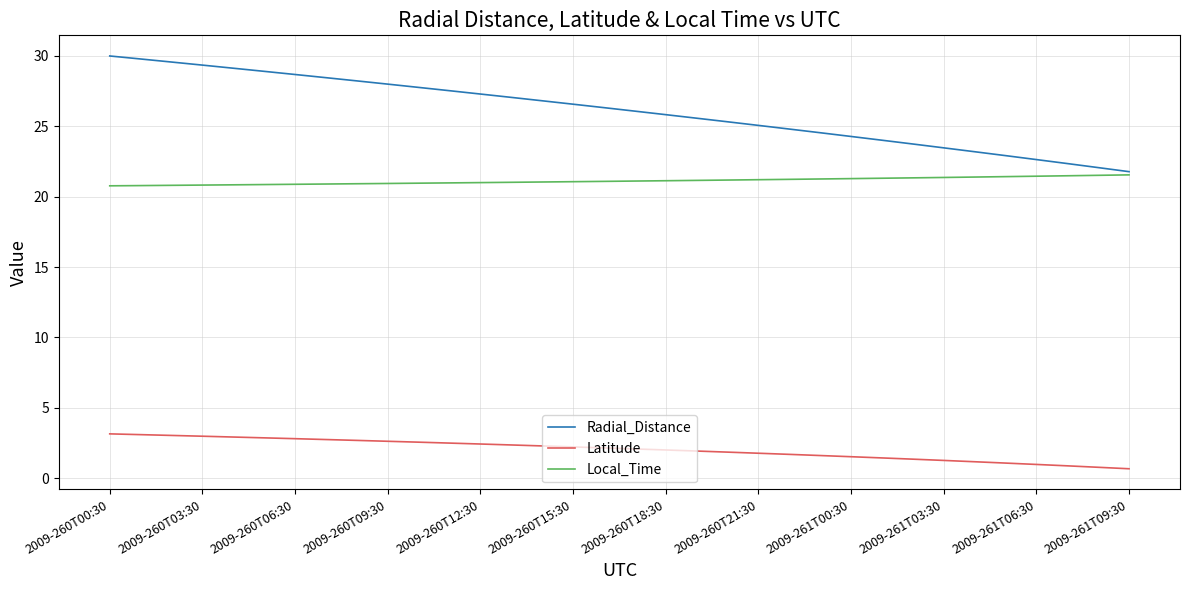

What is the lowest value of the Latitude series?

0.7